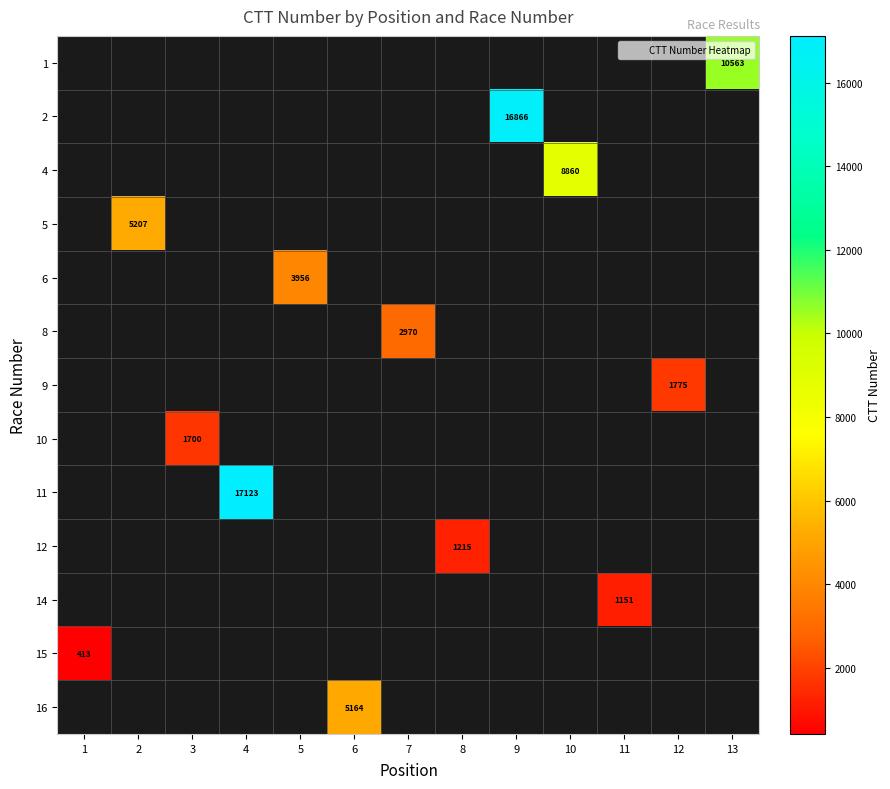

Which series has the widest spread of values?

15